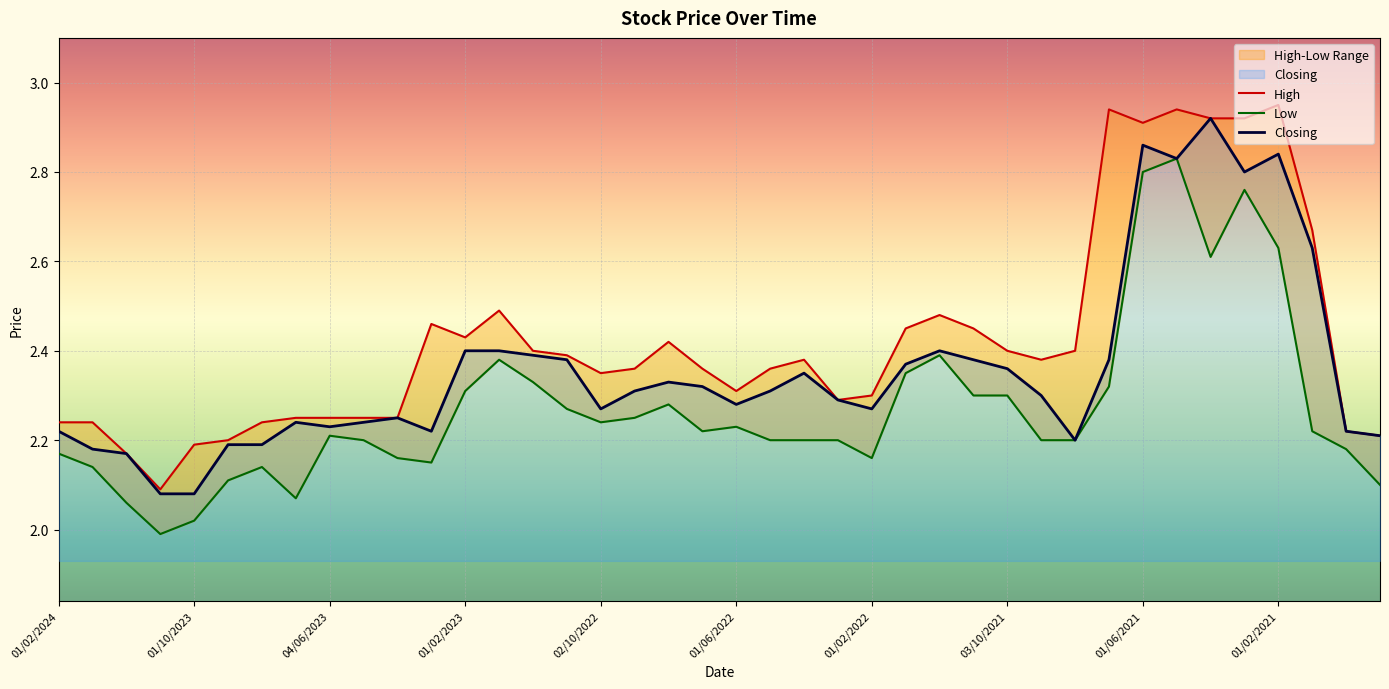

Read the Closing value at 02/10/2022.

2.3